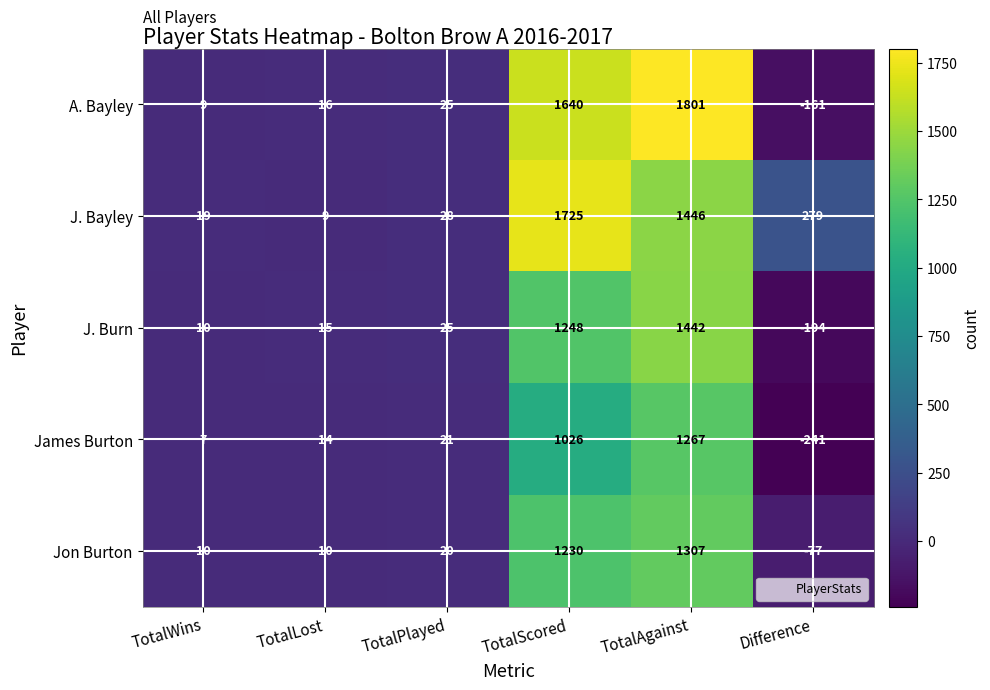

Reading left to right, transcribe all the data shown in this chart.

A. Bayley: 9	16	25	1640	1801	-161
J. Bayley: 19	9	28	1725	1446	279
J. Burn: 10	15	25	1248	1442	-194
James Burton: 7	14	21	1026	1267	-241
Jon Burton: 10	10	20	1230	1307	-77